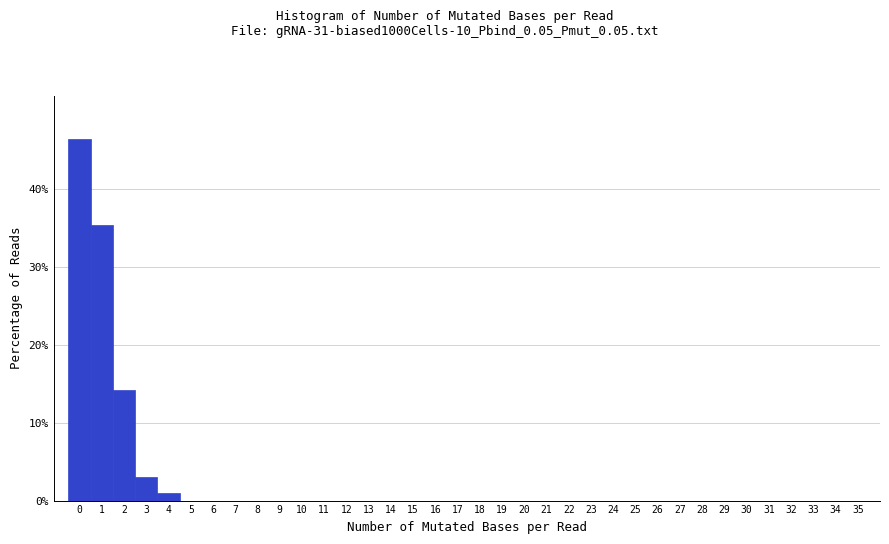

The chart shows a value of 0.0 at 15. True or false?

True